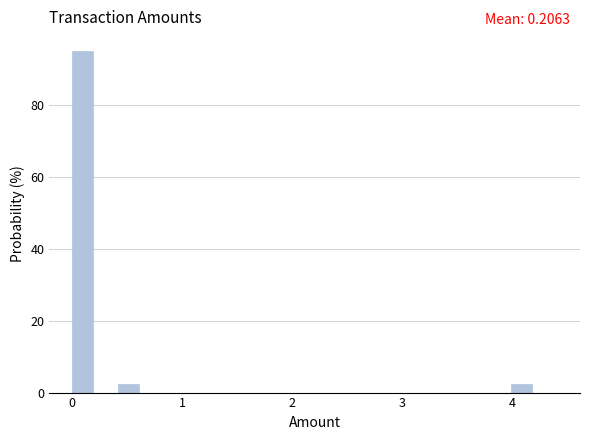

Around what value on the x-axis is the tallest bar? Give the approximate position of its centre, as read against the axis.

0.1